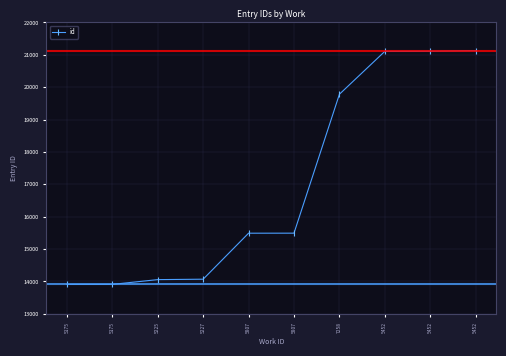

What is the change in value from 5807 to 5452?

+5621